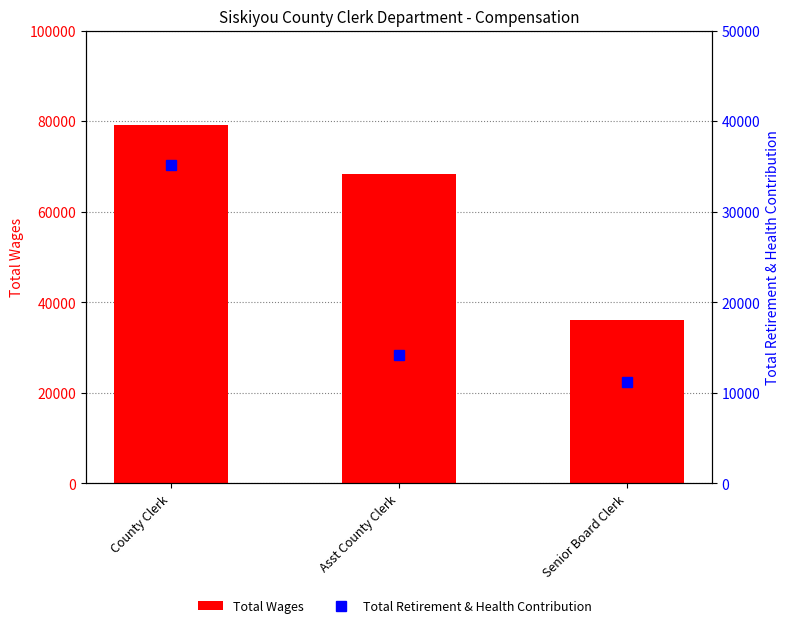

List the series in order of their overall mean, highest first.

Total Wages, Total Retirement & Health Contribution